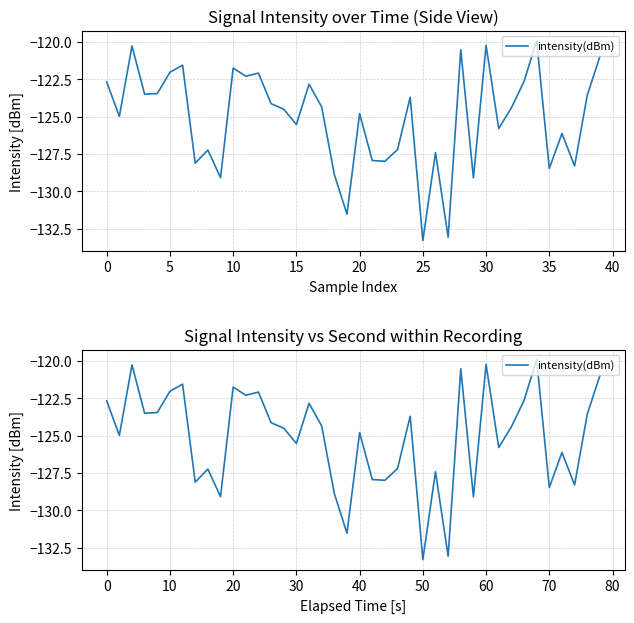

Does the chart have visible grid lines?

Yes